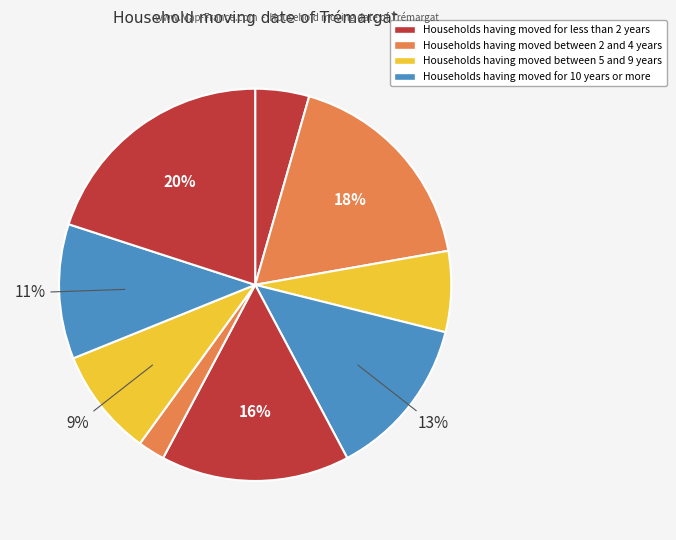

Count the number of slices in the pie.

9